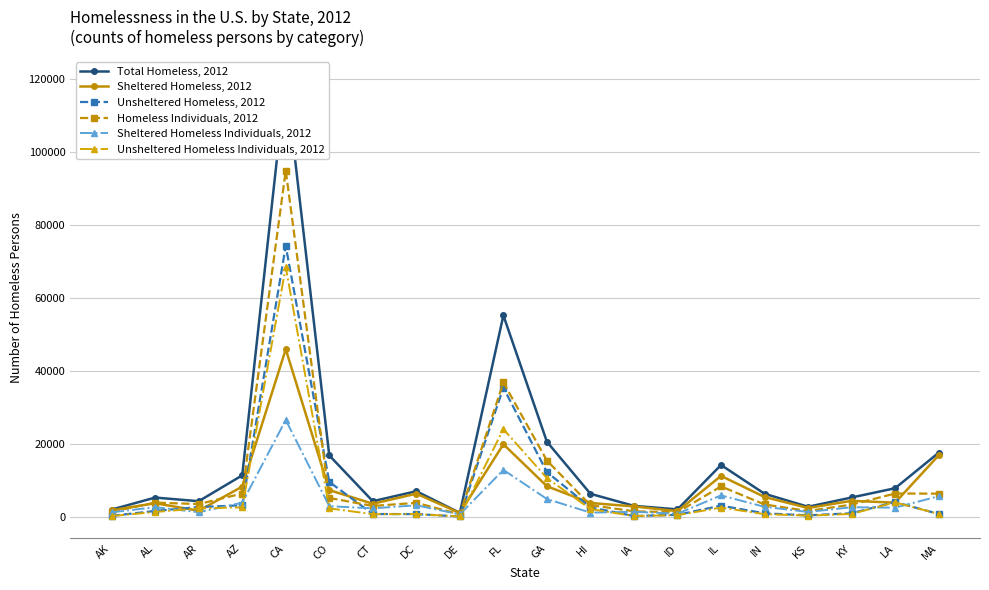

What is the difference between the maximum and minimum values in the Unsheltered Homeless Individuals, 2012 series?

68372